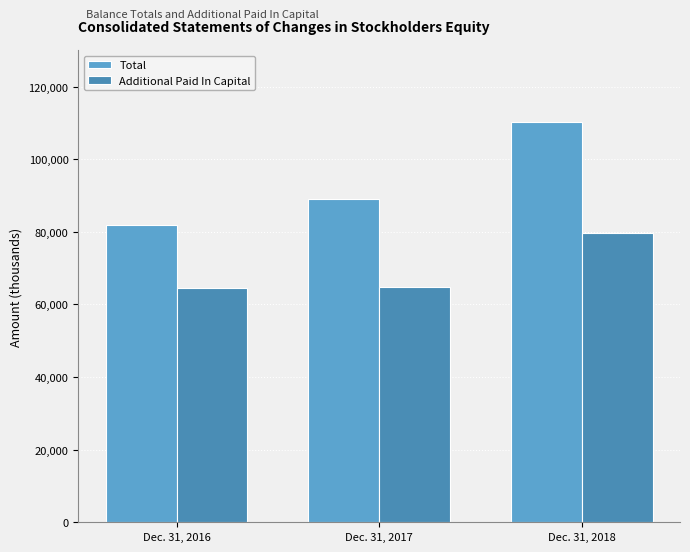

Which category has the highest value in the Additional Paid In Capital series?

Dec. 31, 2018